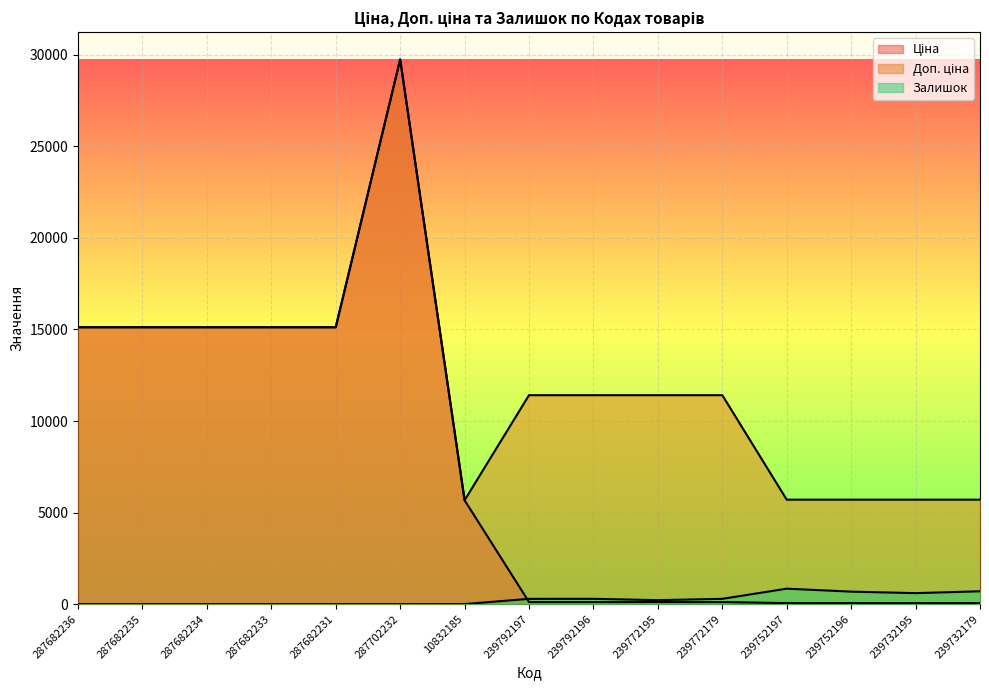

What is the approximate value of Ціна at 239792196?

114.1